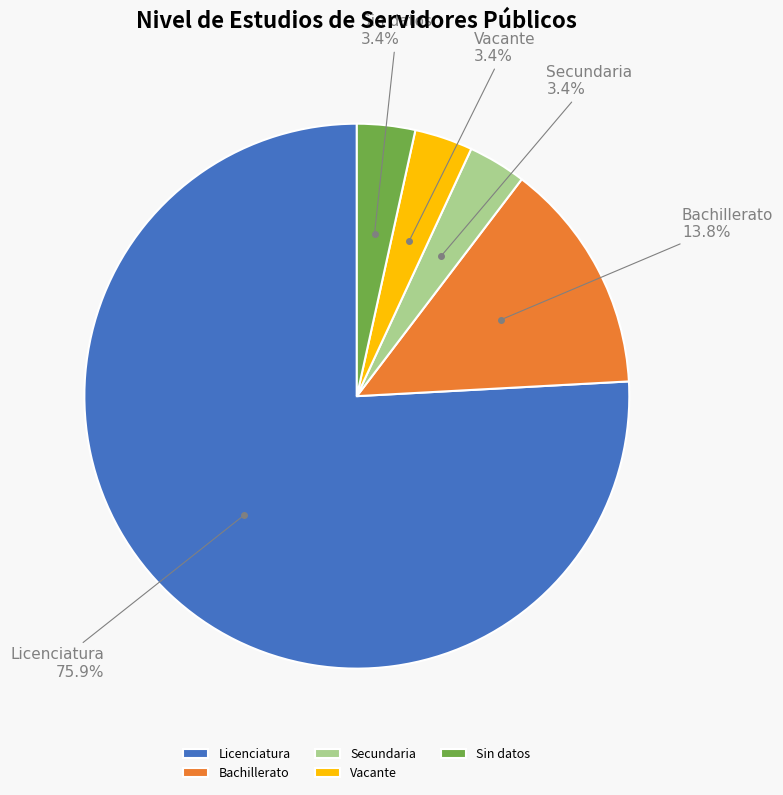

Which slice is the largest?

Licenciatura